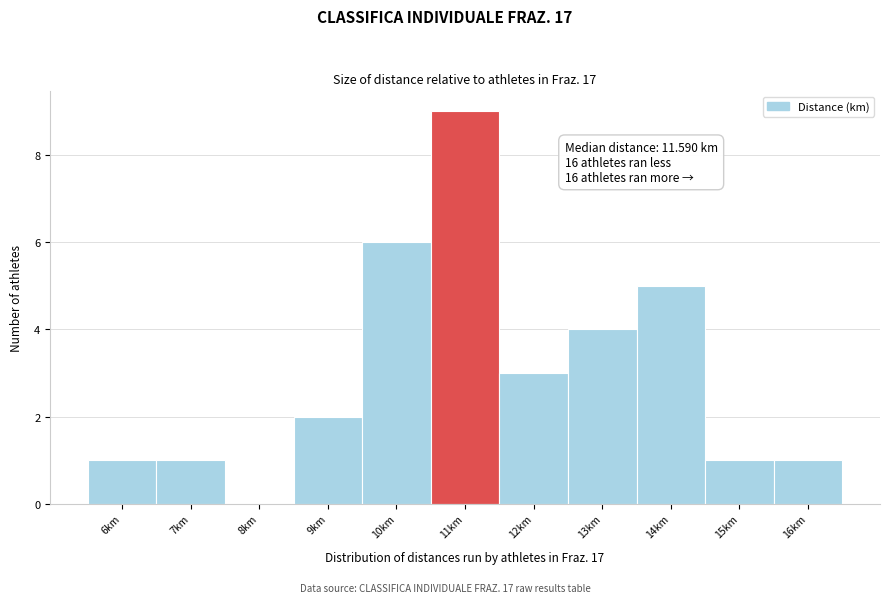

Reading left to right, transcribe all the data shown in this chart.

6km=1	7km=1	8km=0	9km=2	10km=6	11km=9	12km=3	13km=4	14km=5	15km=1	16km=1